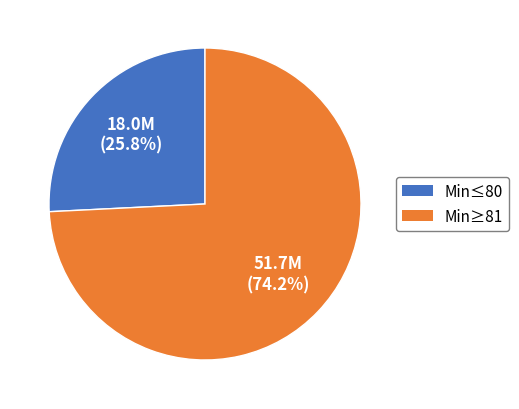

How many slices are in this pie chart?

2